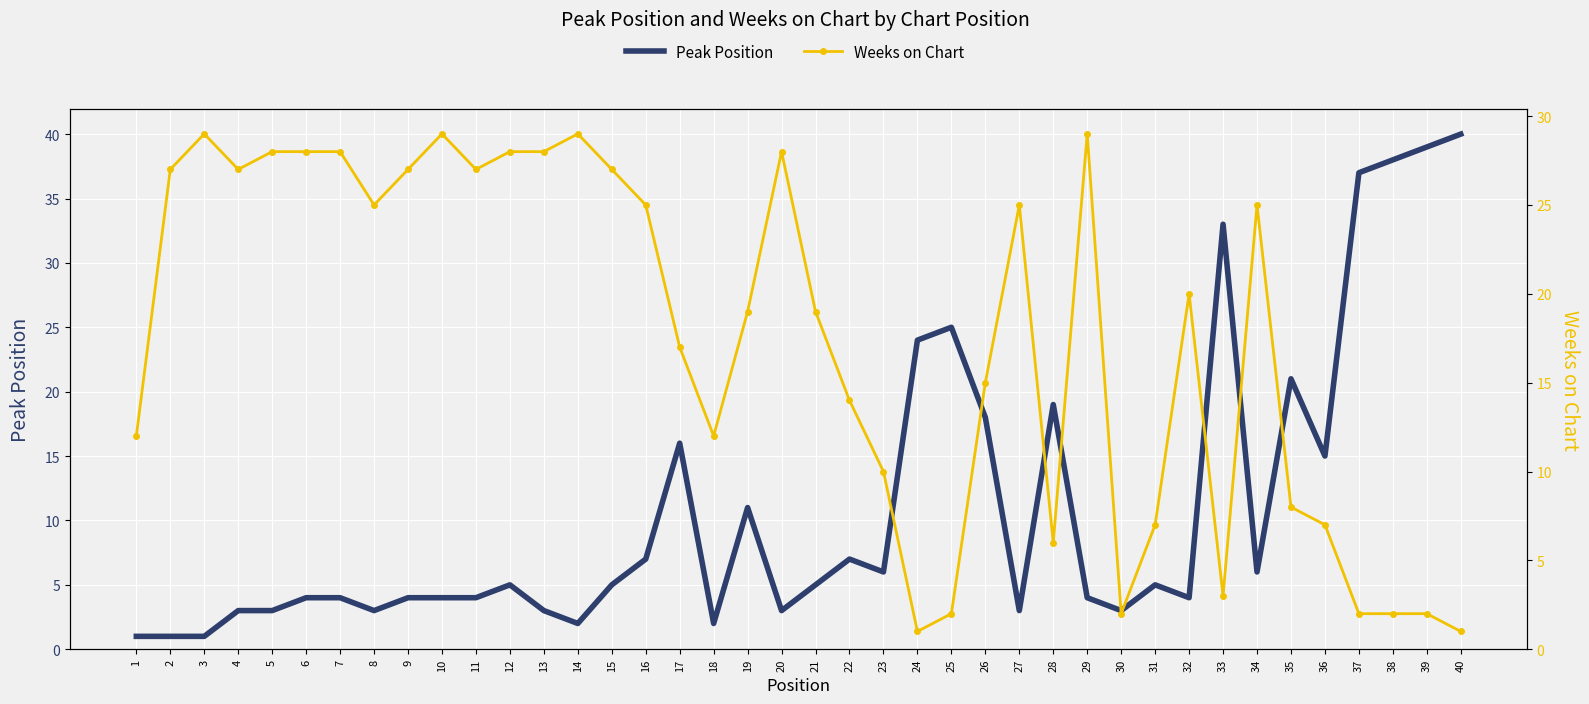

What is the value of the Weeks on Chart point at the 20th from the left?

28